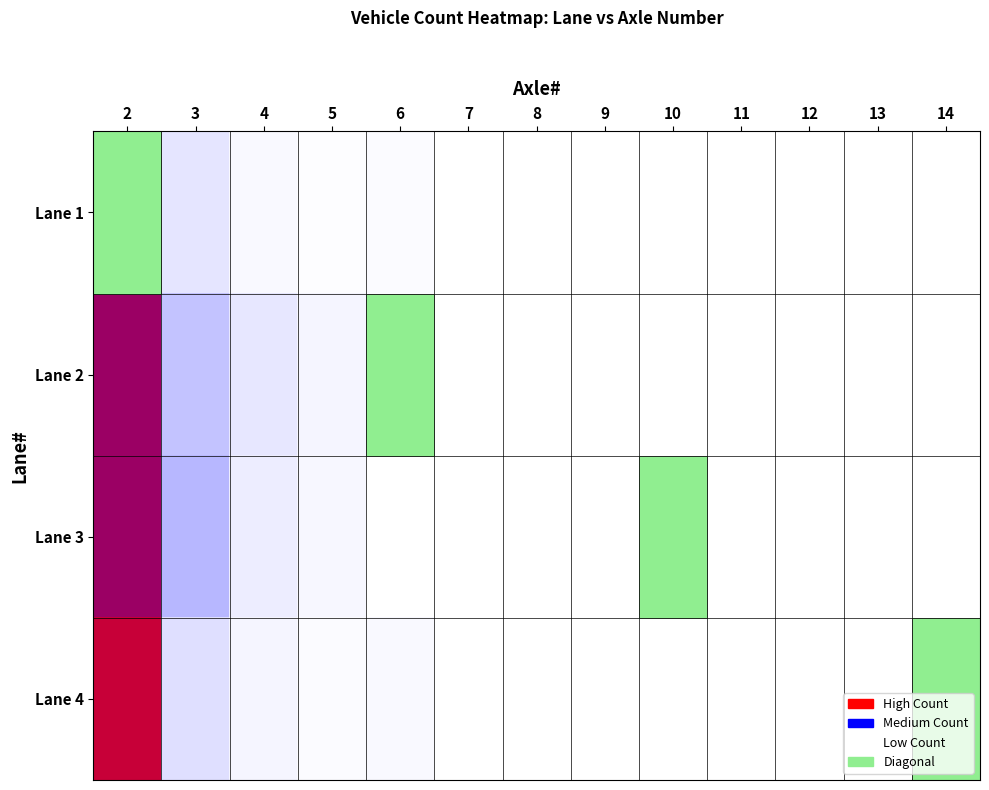

Rank the series at 5 from highest to lowest value.

Lane 2, Lane 3, Lane 4, Lane 1